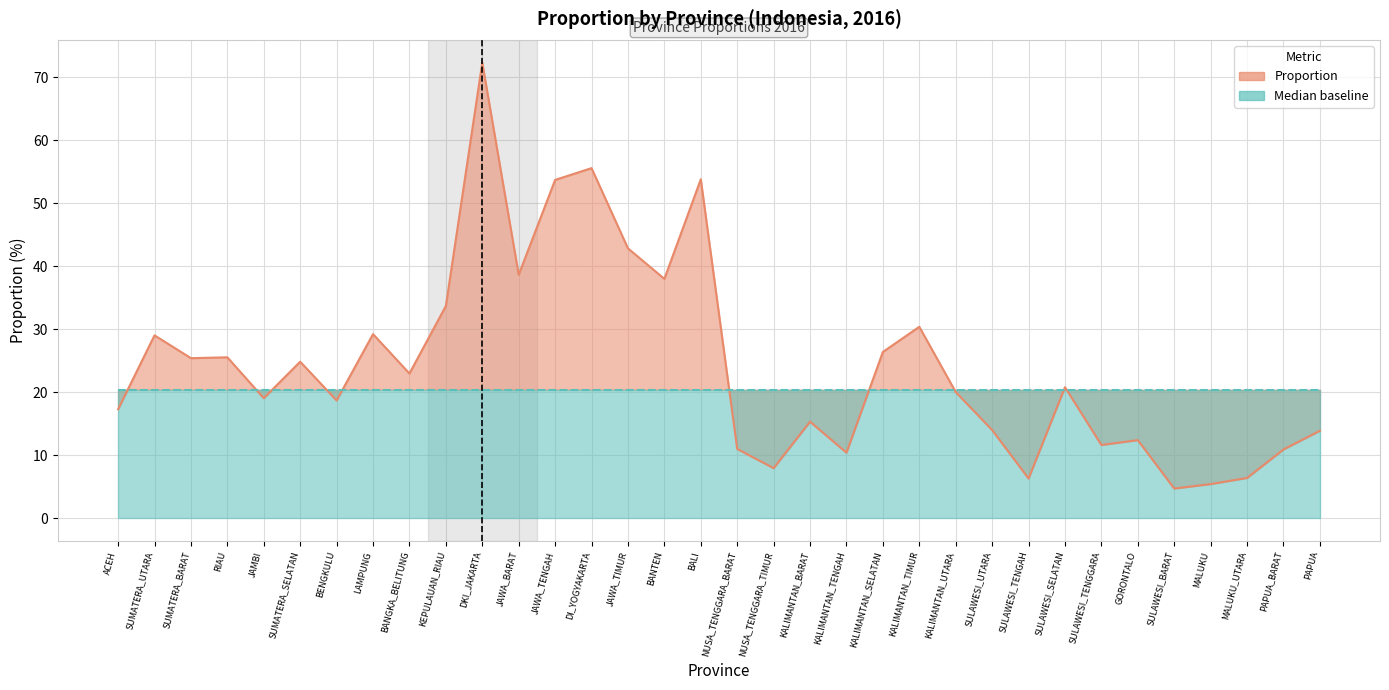

What is the difference between the maximum and minimum values?

67.6